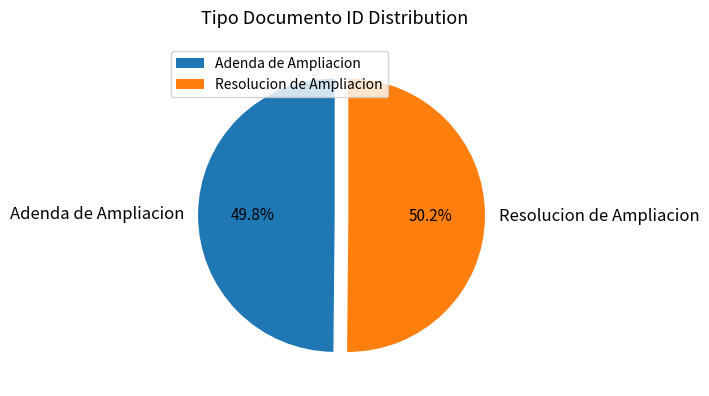

The Resolucion de Ampliacion slice represents 38% of the pie. True or false?

False